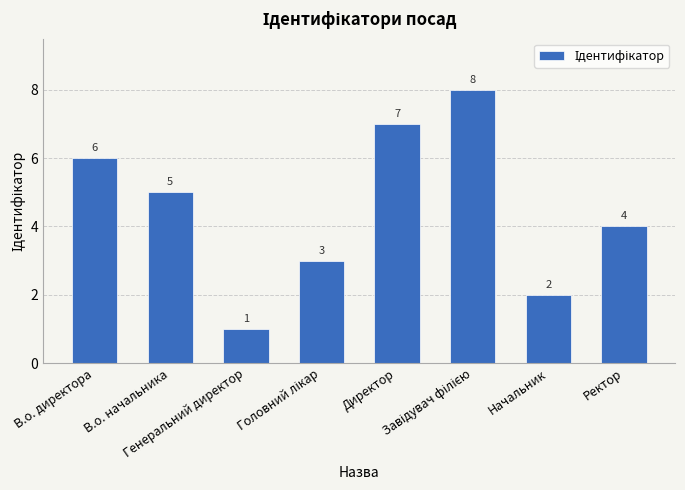

How many values are below 5?

4